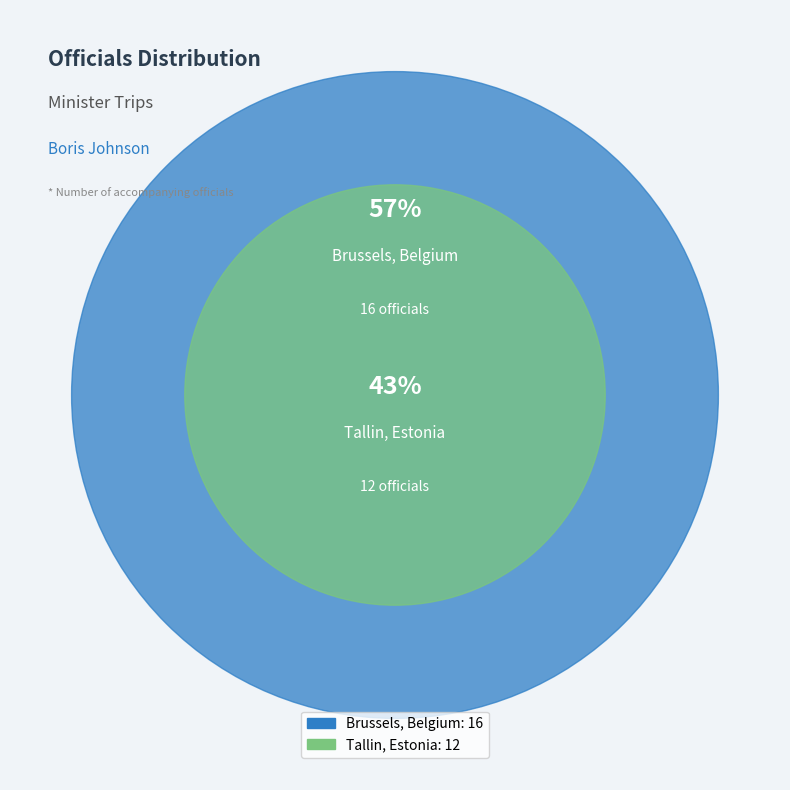

What is the change in value from Brussels, Belgium to Tallin, Estonia?

-4